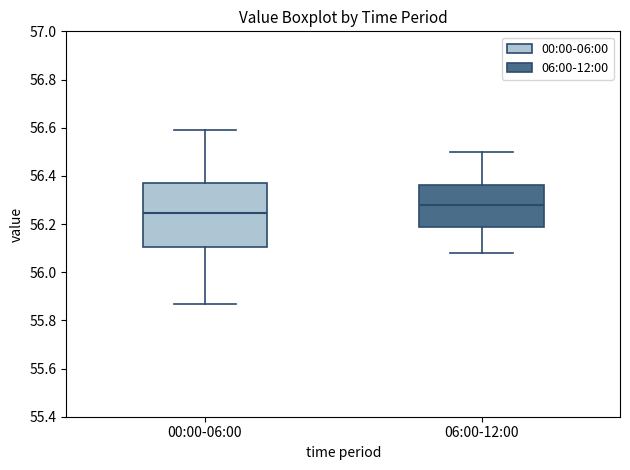

Which box's median line is the highest?

06:00-12:00